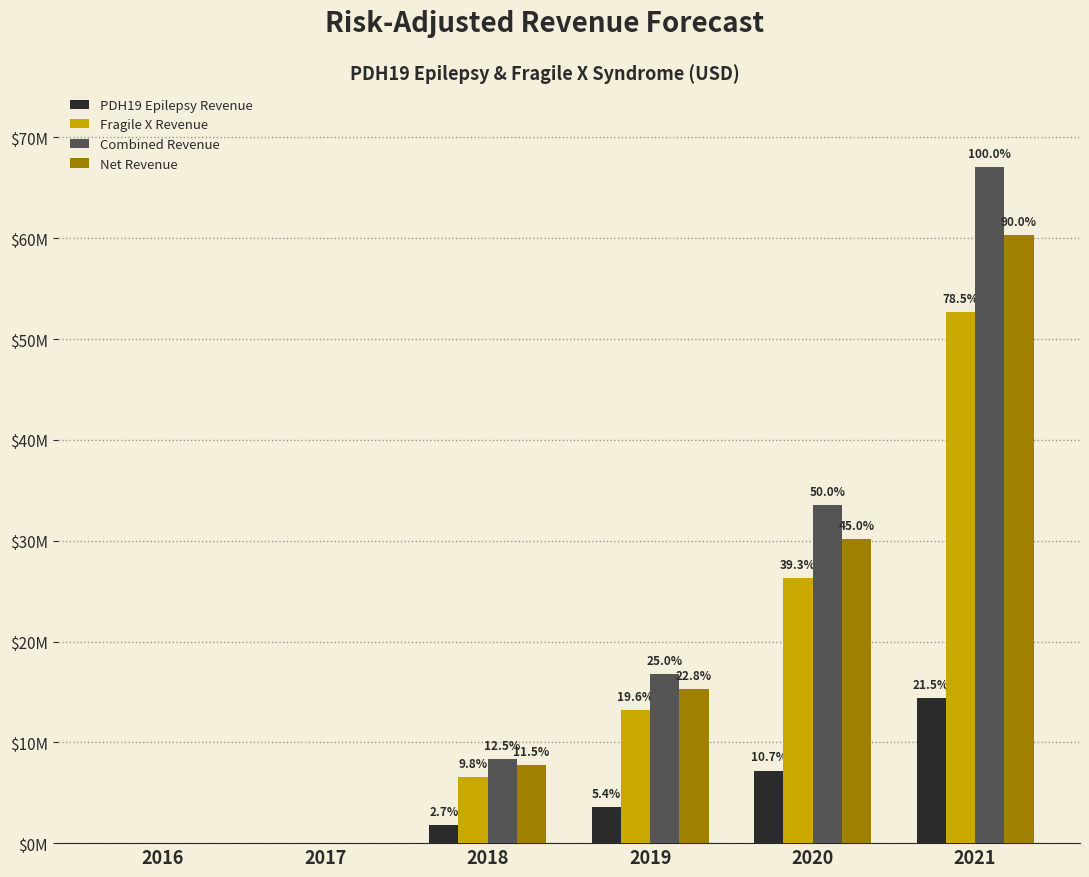

Does the chart contain stacked bars?

No